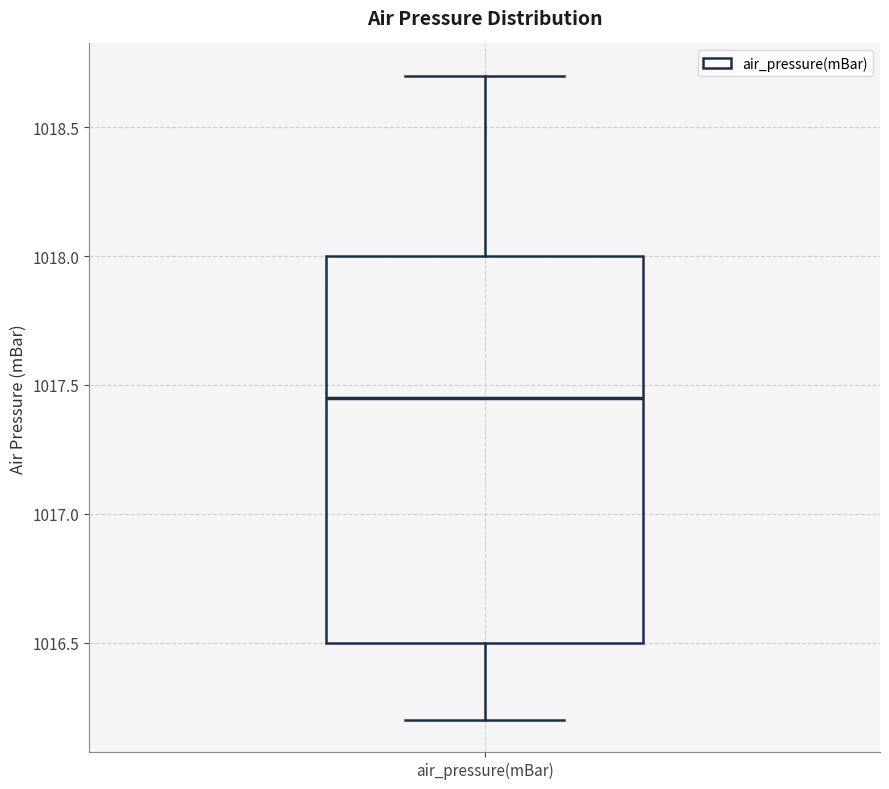

Transcribe this box plot: give where the median line is, the range the box spans, and where the two whiskers end, as read against the y-axis. The values are not printed on the chart, so give them approximately, as read against the axis.

median 1017.45, box 1016.50 to 1018.00, whiskers 1016.20 to 1018.70